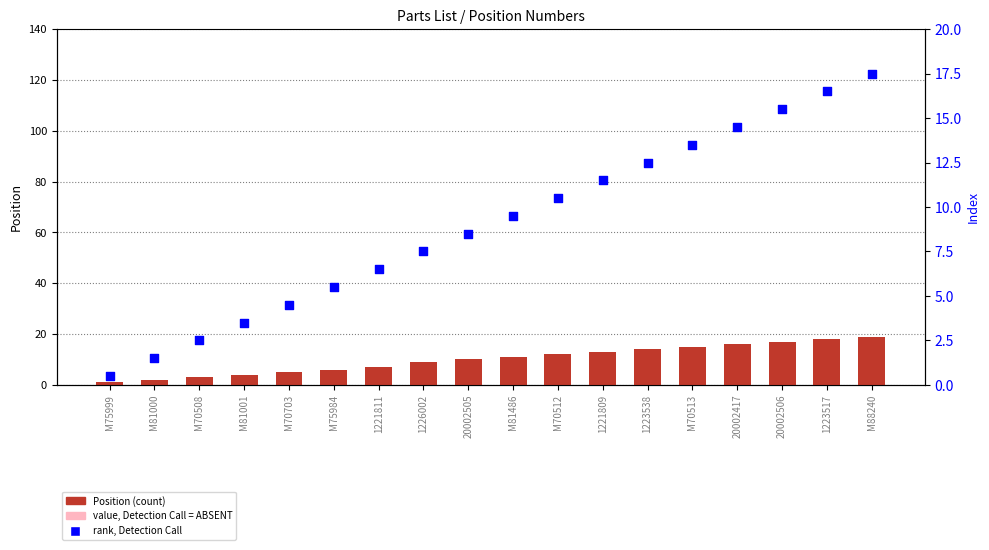

What is the total value across all series at M75984?

14.8